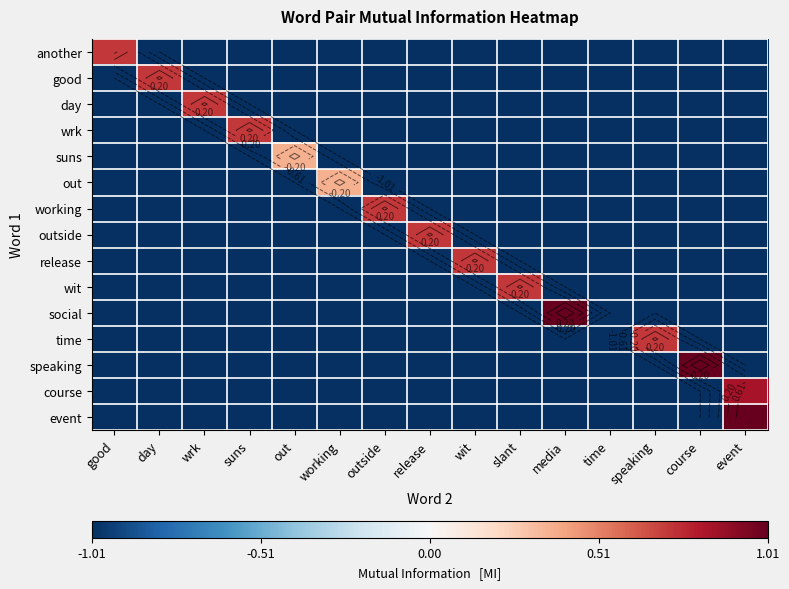

Between good and course, which is larger?

good